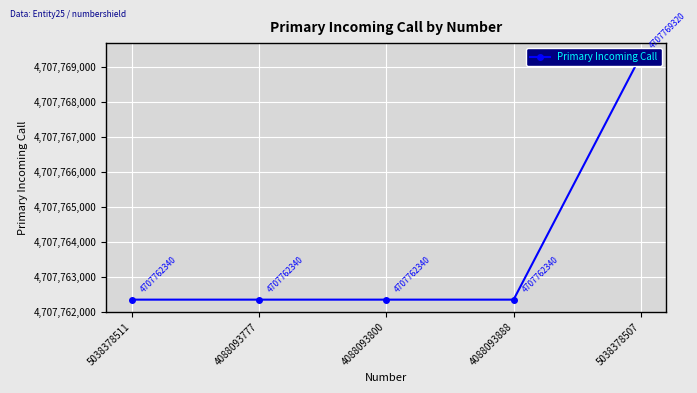

Where is the data nearest to the value 4707765830?

5038378511